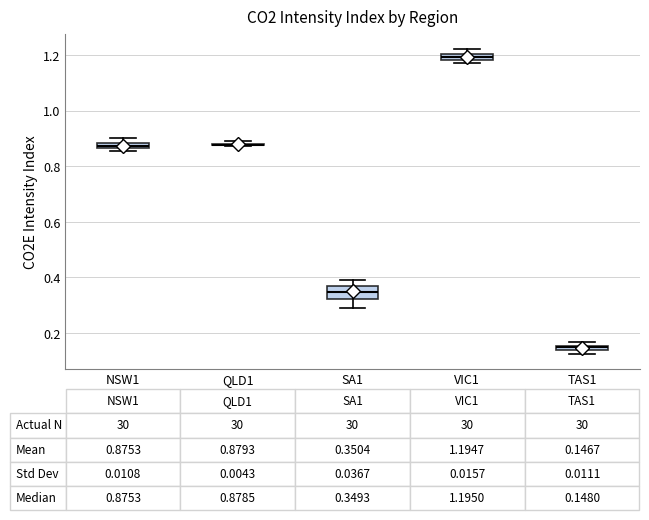

Comparing the boxes themselves (not the whiskers), which one is the tallest?

SA1